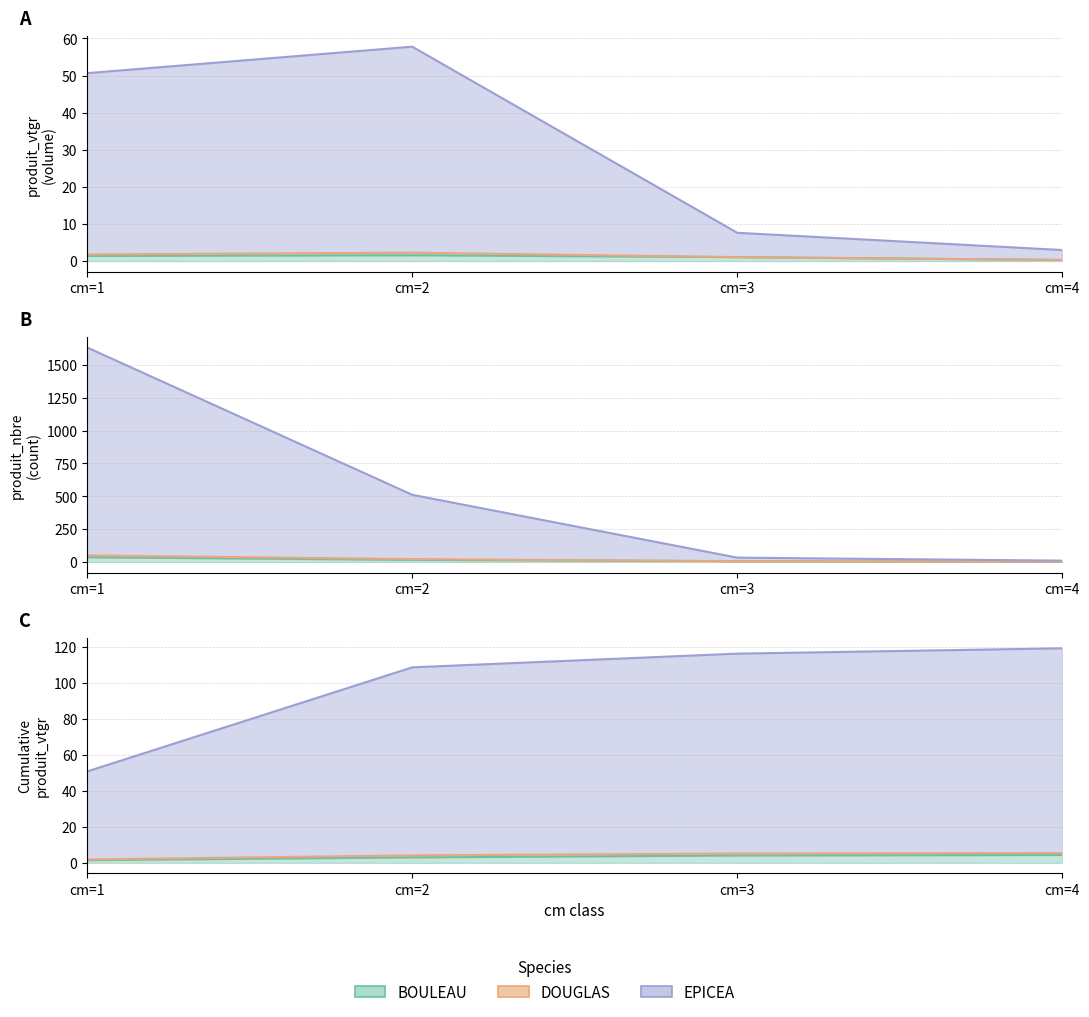

What is the value of the BOULEAU point at the 4th from the left?

0.3